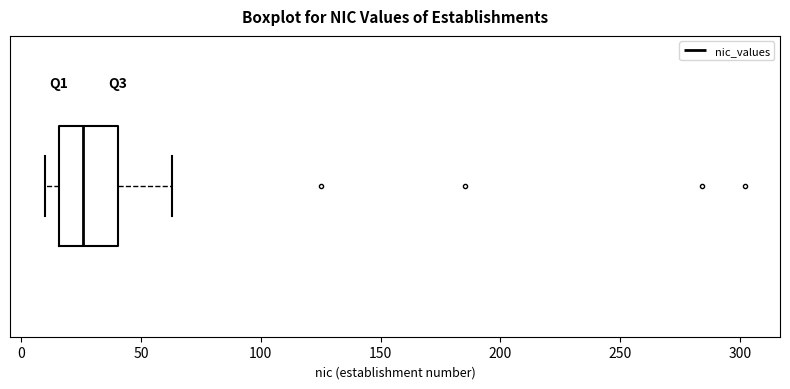

Read this box plot against the x-axis: the position of the median line, the range covered by the box, and the ends of both whiskers. The values are not printed on the chart, so give them approximately, as read against the axis.

median 25, box 15 to 40, whiskers 10 to 65